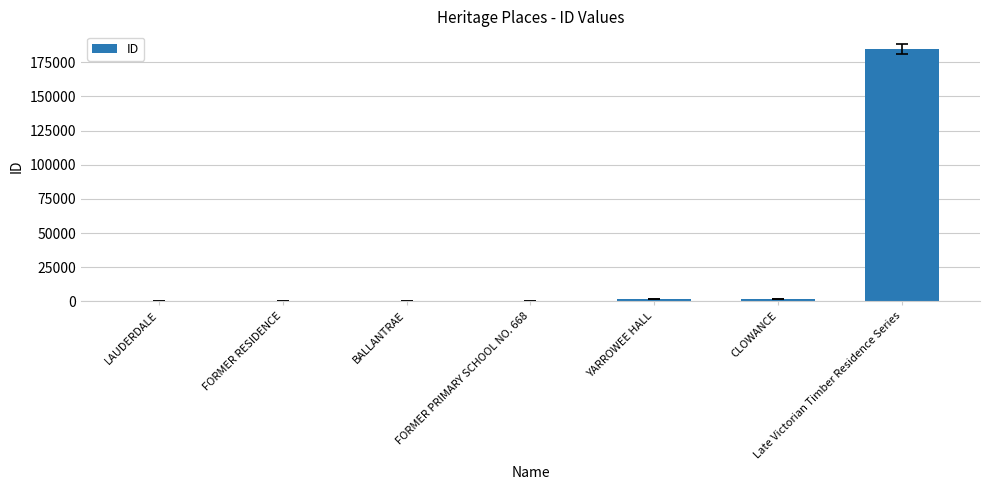

What value does the data have at YARROWEE HALL?

1479